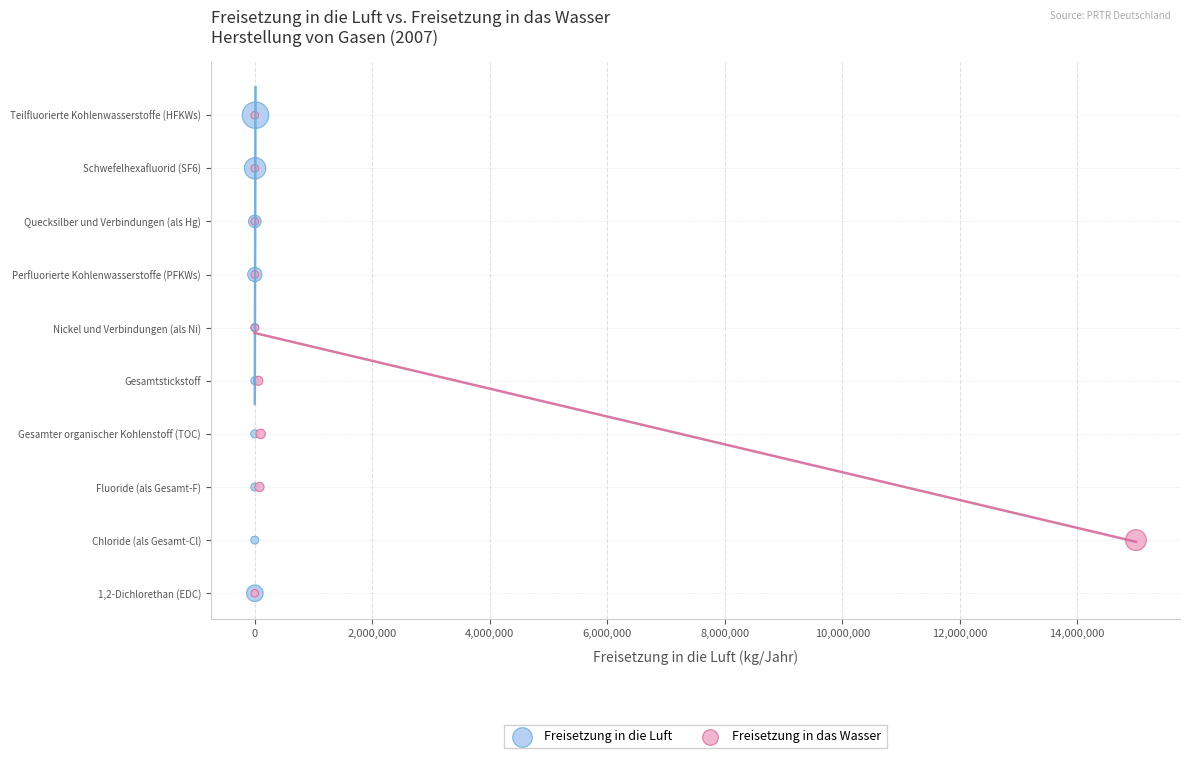

What are all the series names shown in the legend?

Freisetzung in die Luft, Freisetzung in das Wasser